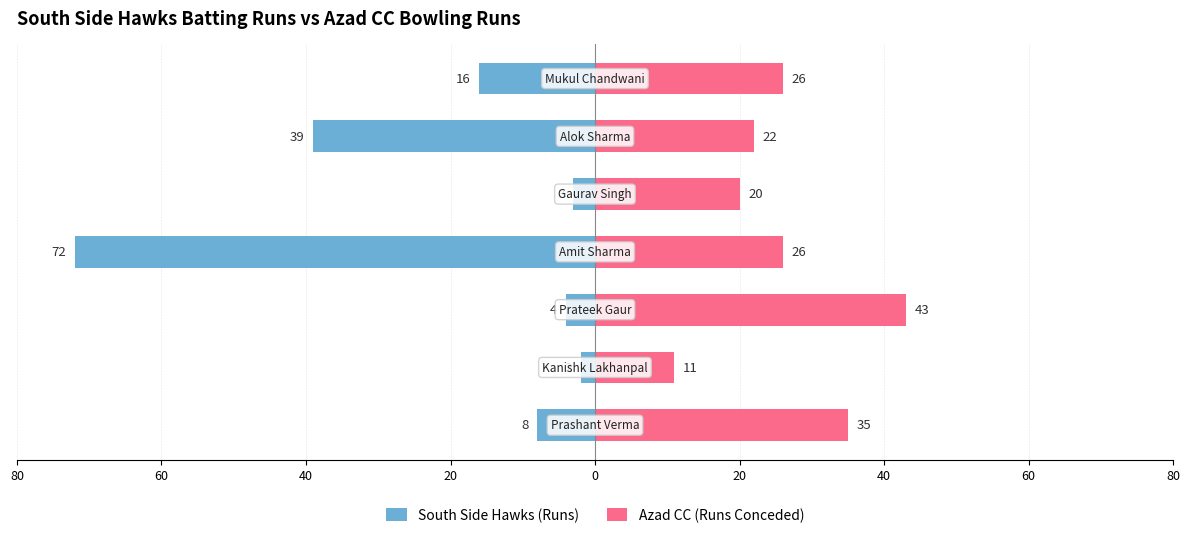

Read the South Side Hawks (Runs) value at 40.

-4